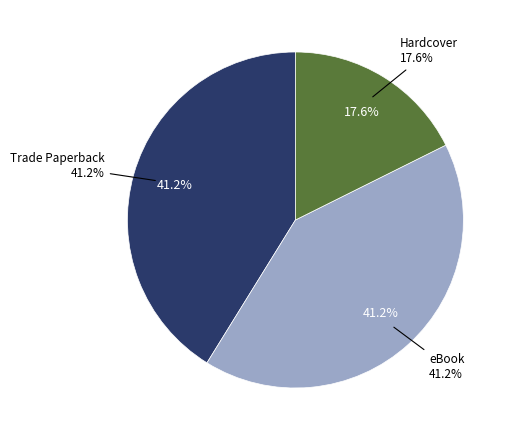

True or false: Trade Paperback accounts for 47% of the total.

False